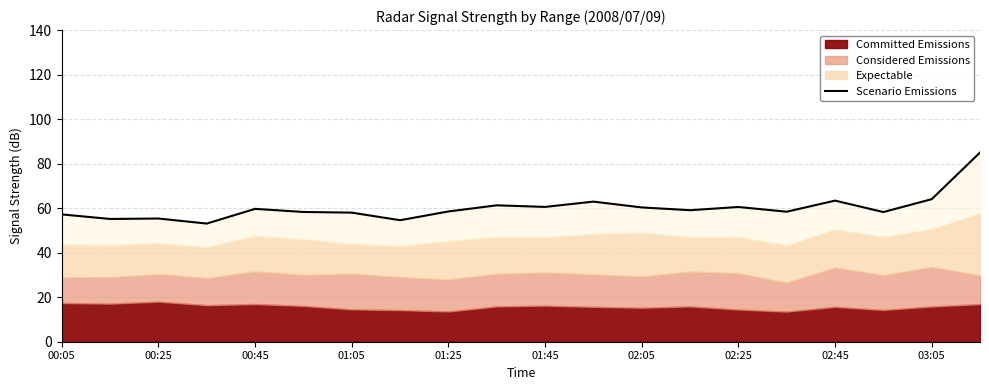

Between 10 and 03:05, which is larger?

03:05